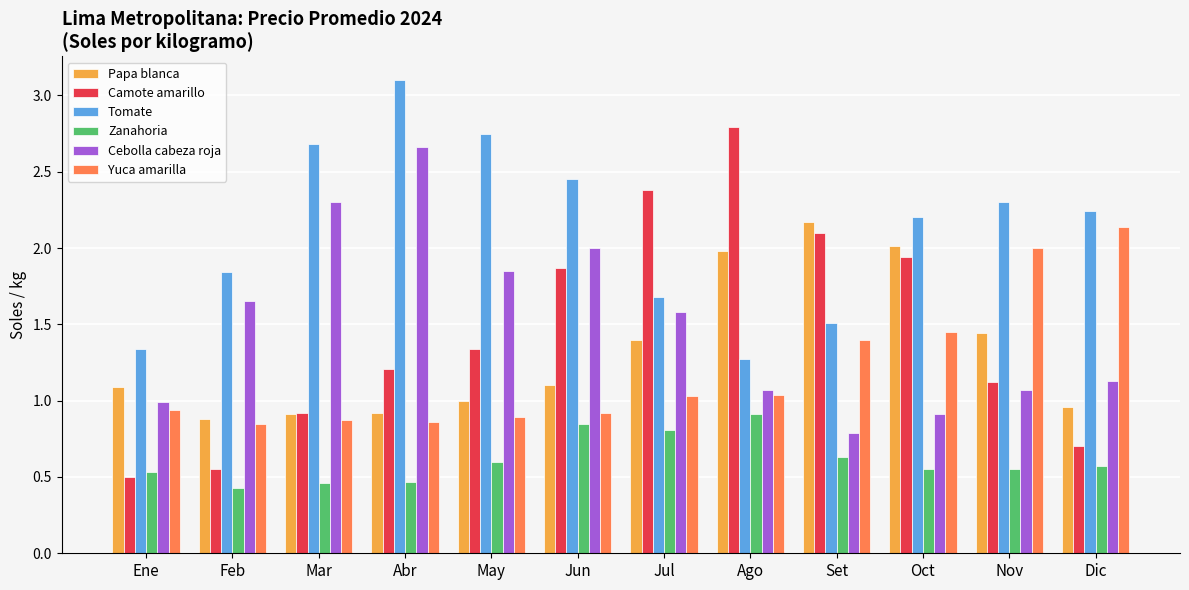

How many data points in Yuca amarilla are above 1?

6